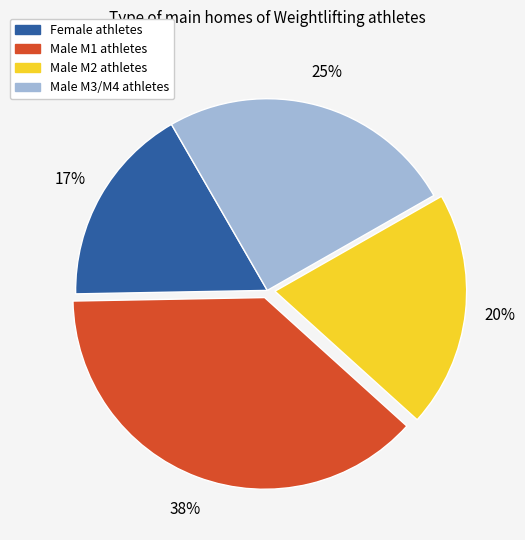

To the nearest percent, what is the difference between the largest and smallest slice percentages?

21%